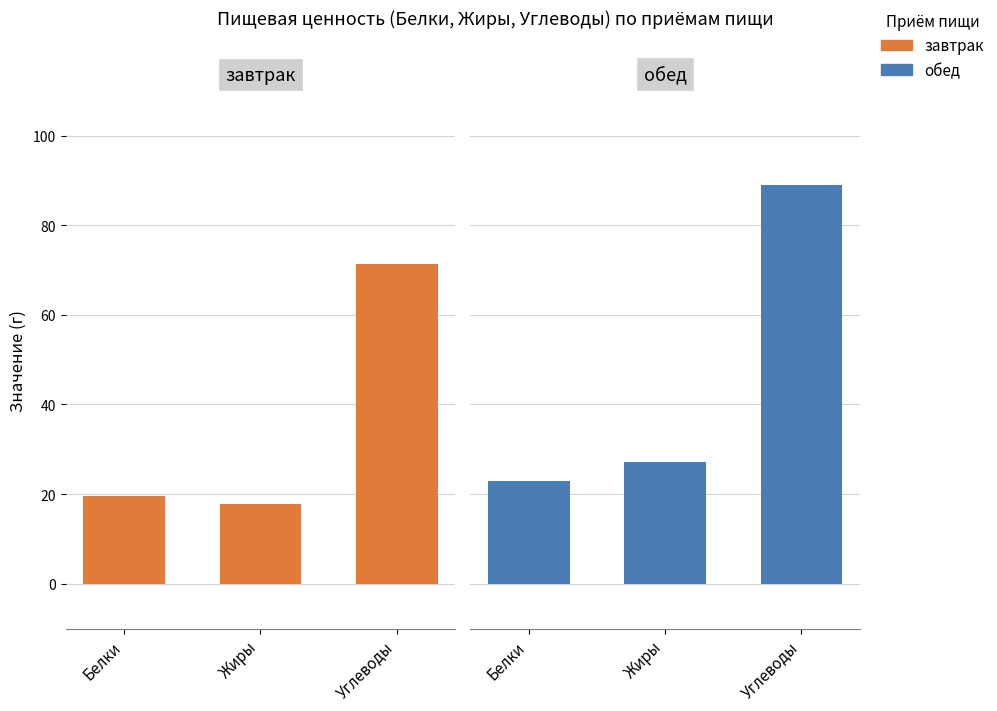

Between Белки and Углеводы, which is larger?

Углеводы